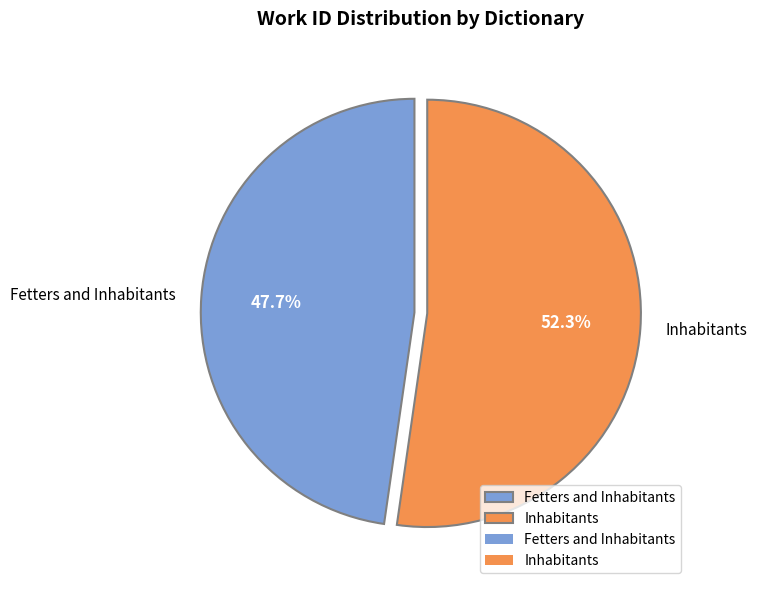

Is Inhabitants the majority of the pie?

Yes